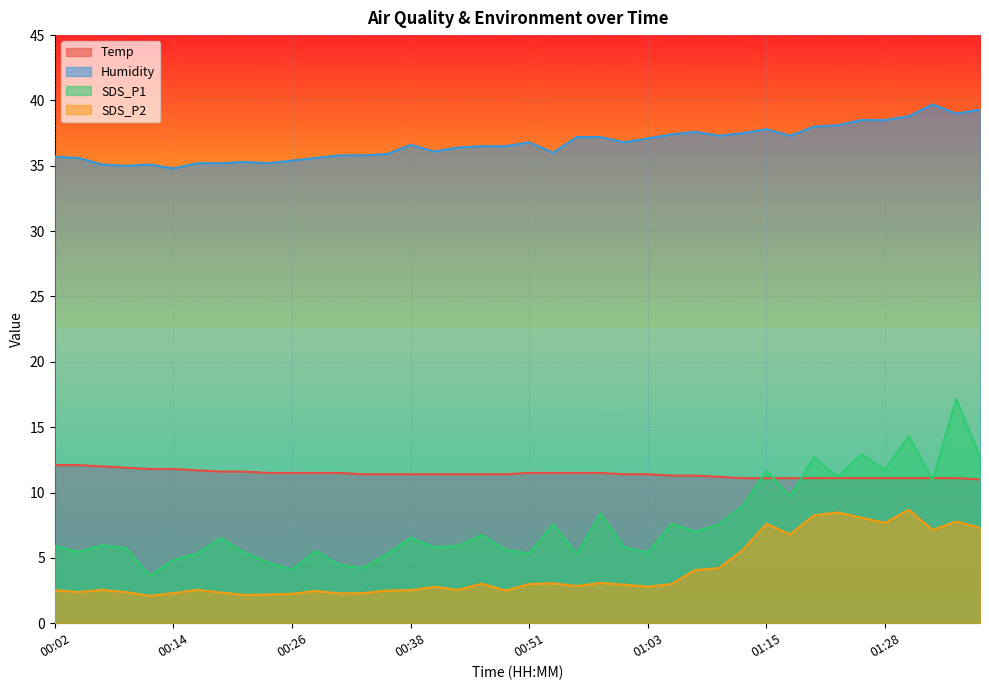

What is the difference between the maximum and minimum values in the Humidity series?

4.9